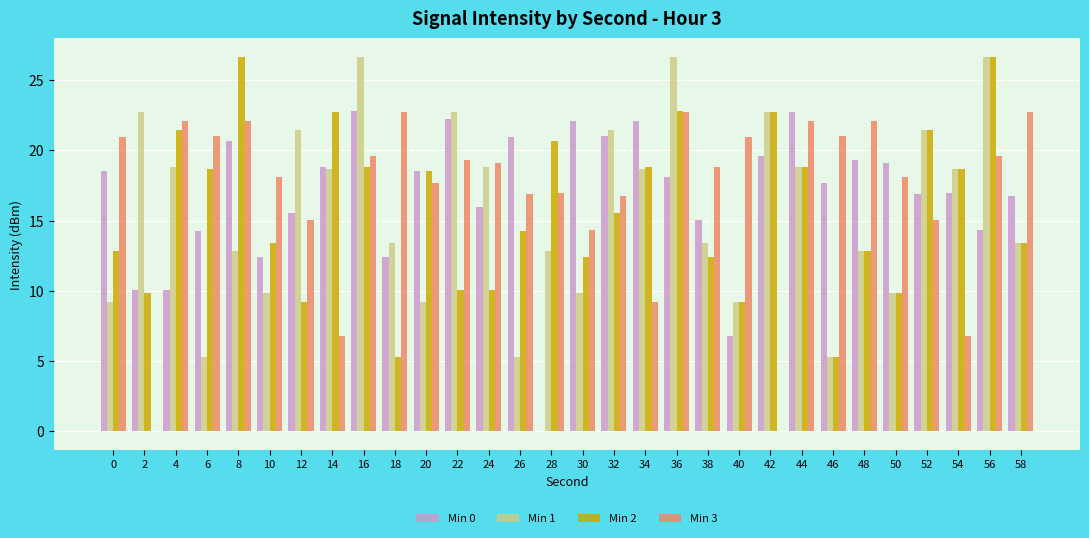

What is the difference between the Min 2 values at 50 and 0?

3.0